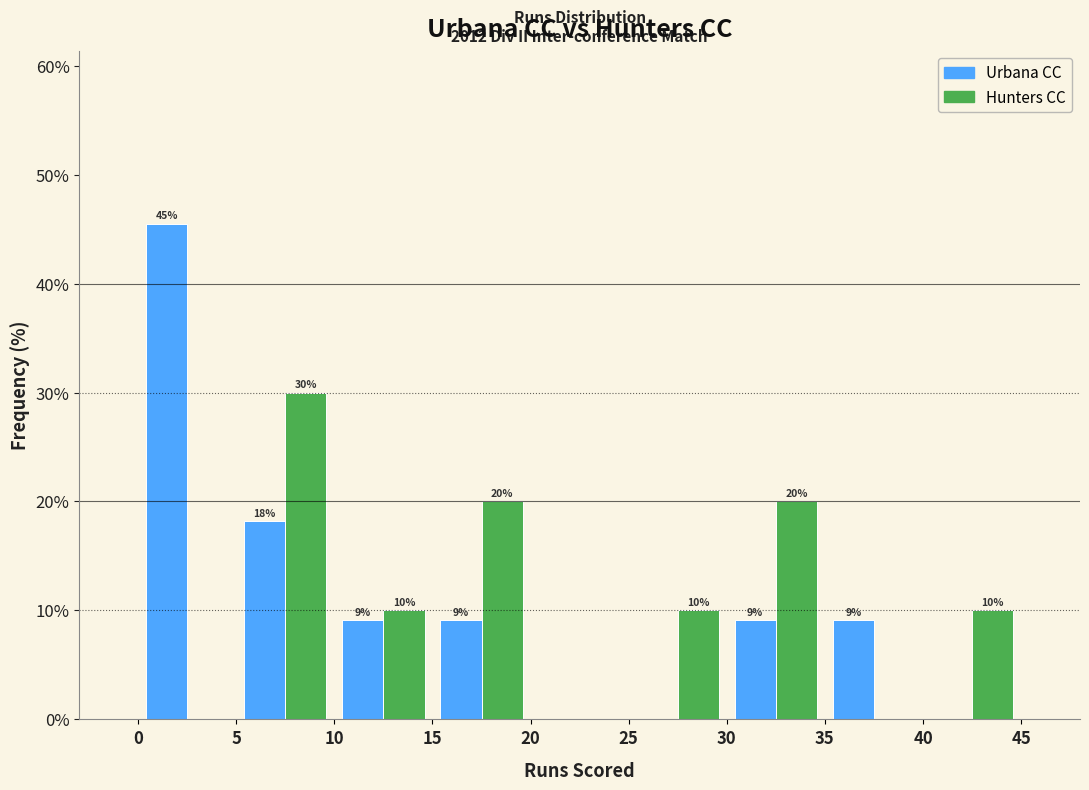

In the Urbana CC series, which range on the x-axis has the tallest bar?

0 to 5